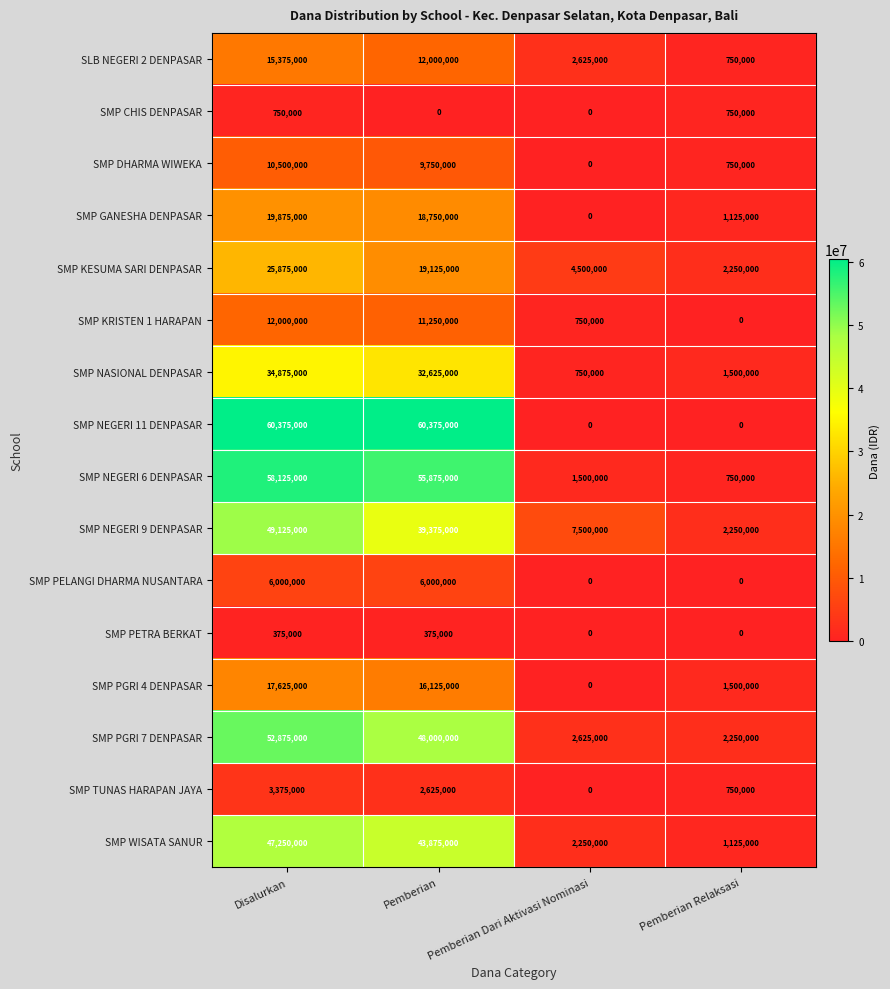

What is the highest value of the SMP NASIONAL DENPASAR series?

34875000